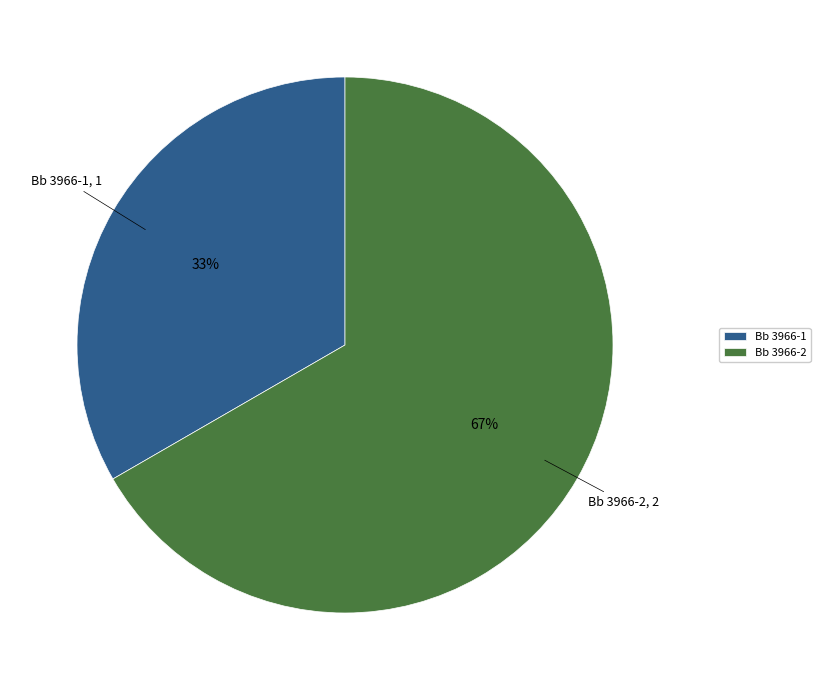

Which category has the smallest portion of the pie?

Bb 3966-1